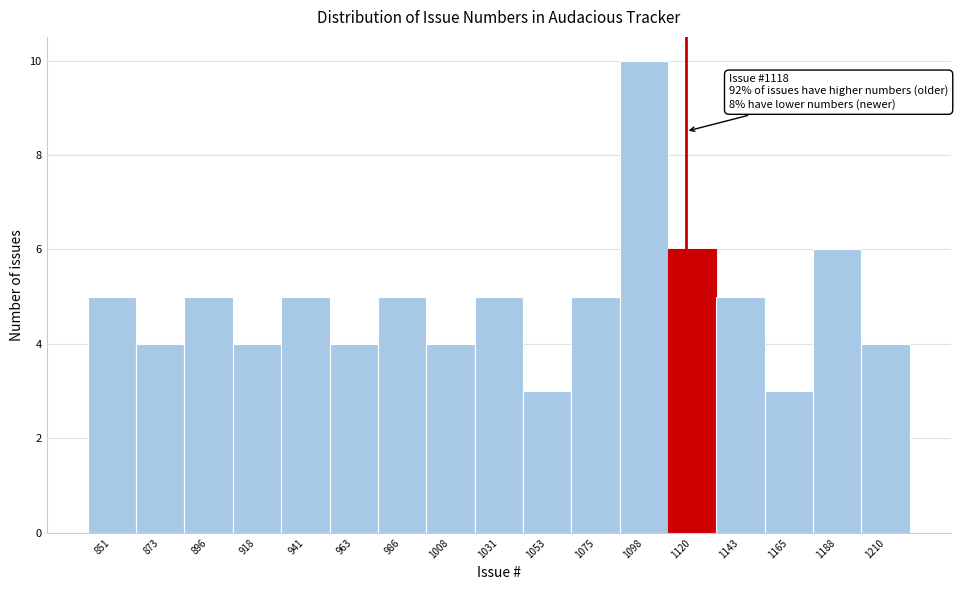

Over which range of the x-axis is the bar tallest?

1085 to 1110